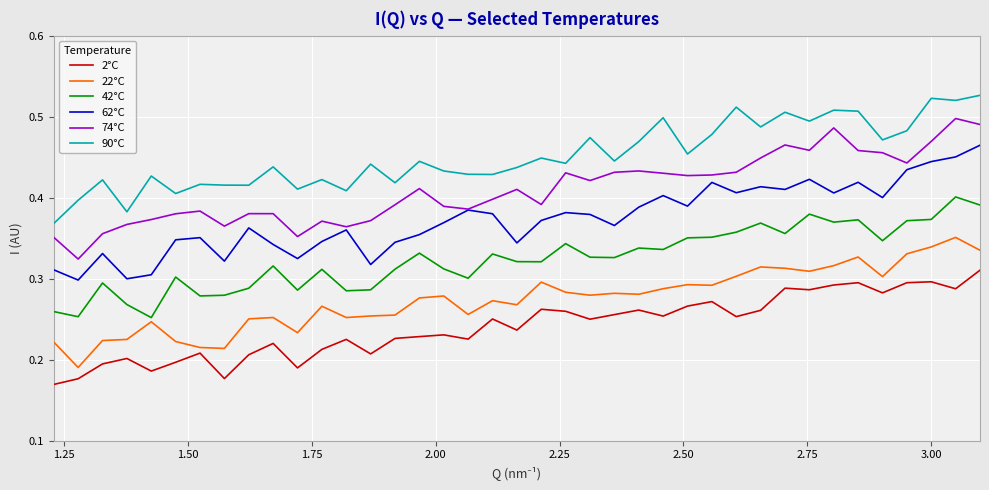

Which series has the largest total across all categories?

90°C